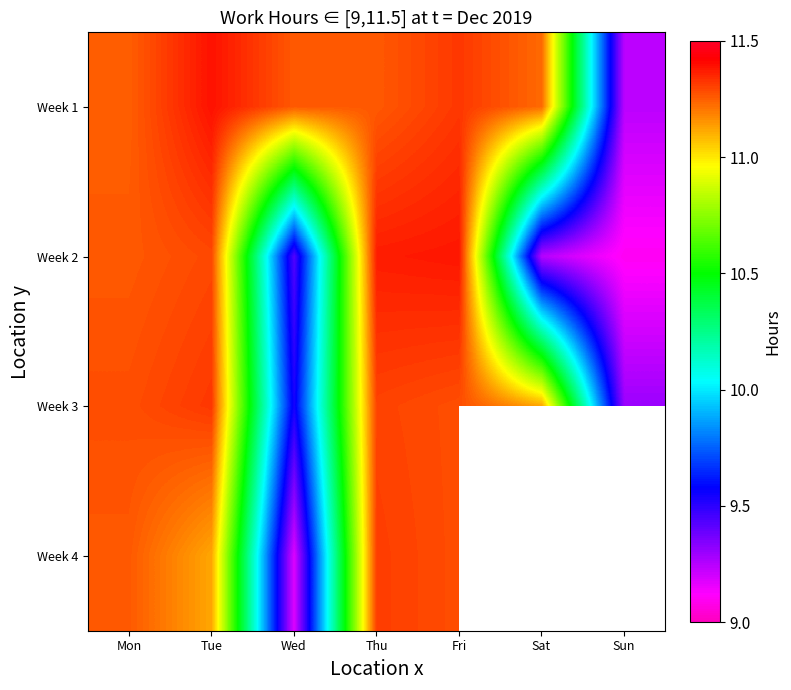

What value does the Week 2 series have at Sat?

9.2